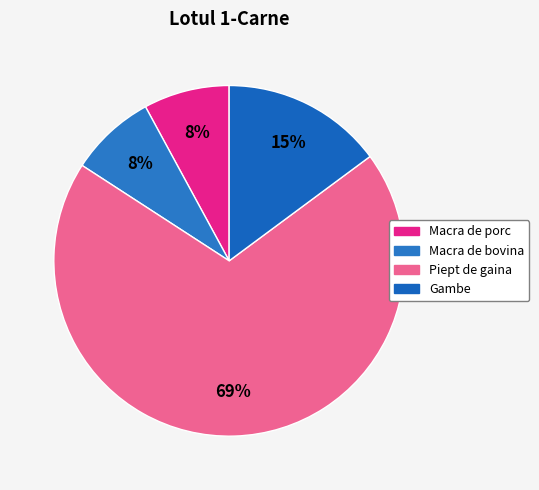

How many segments does this pie chart have?

4